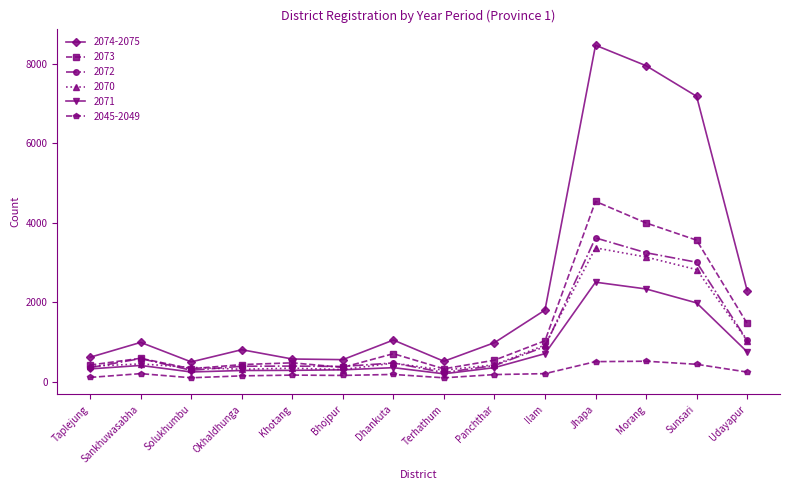

What is the difference between the second highest and second lowest values in the 2073 series?

3667